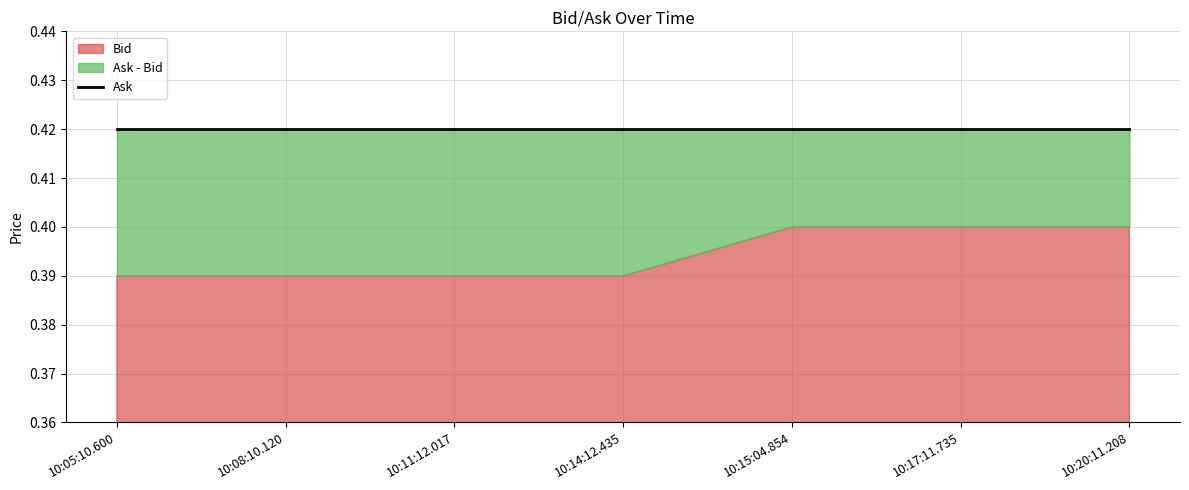

True or false: Ask and Bid intersect in this chart.

False